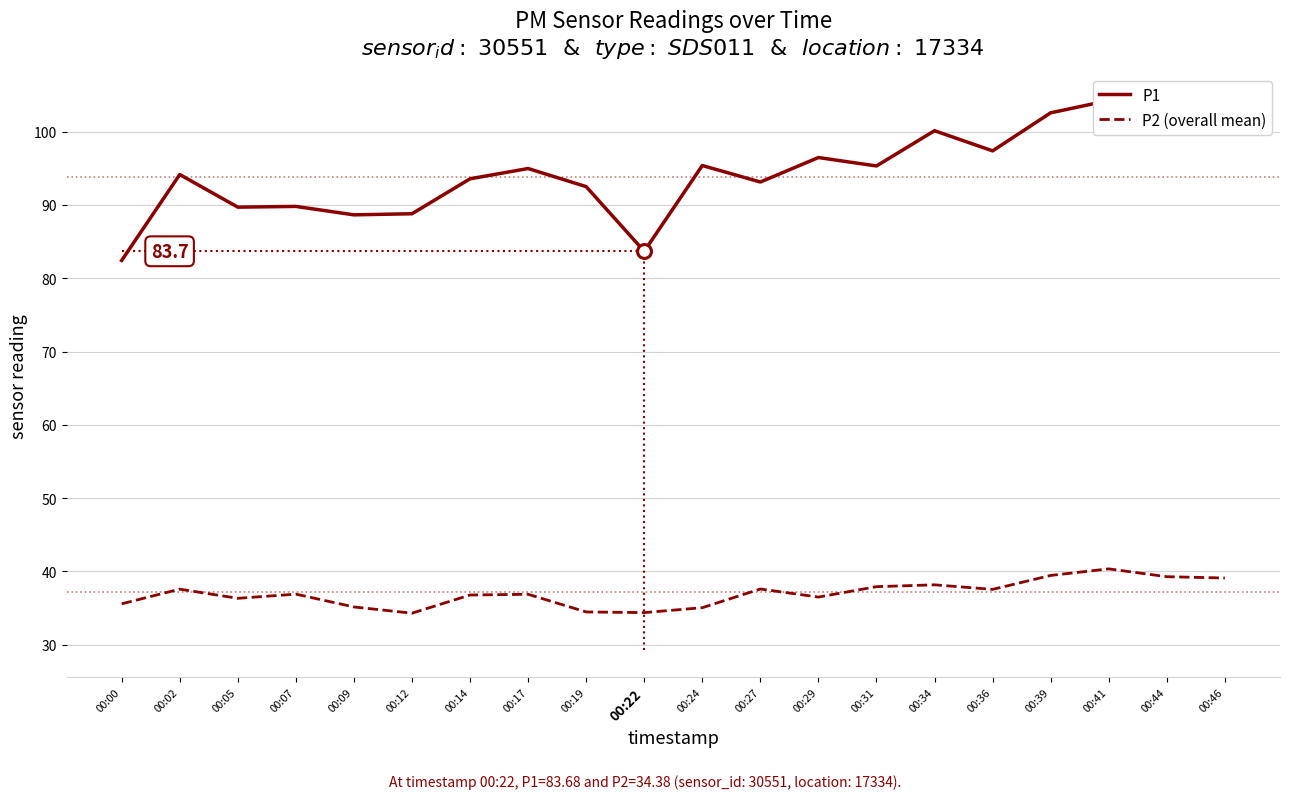

Between 00:36 and 00:12, which is larger?

00:36